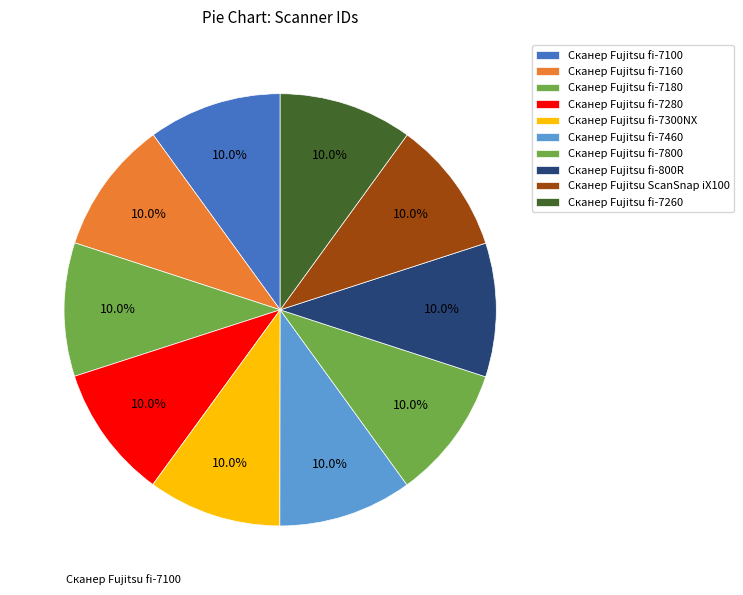

How many slices are in this pie chart?

10